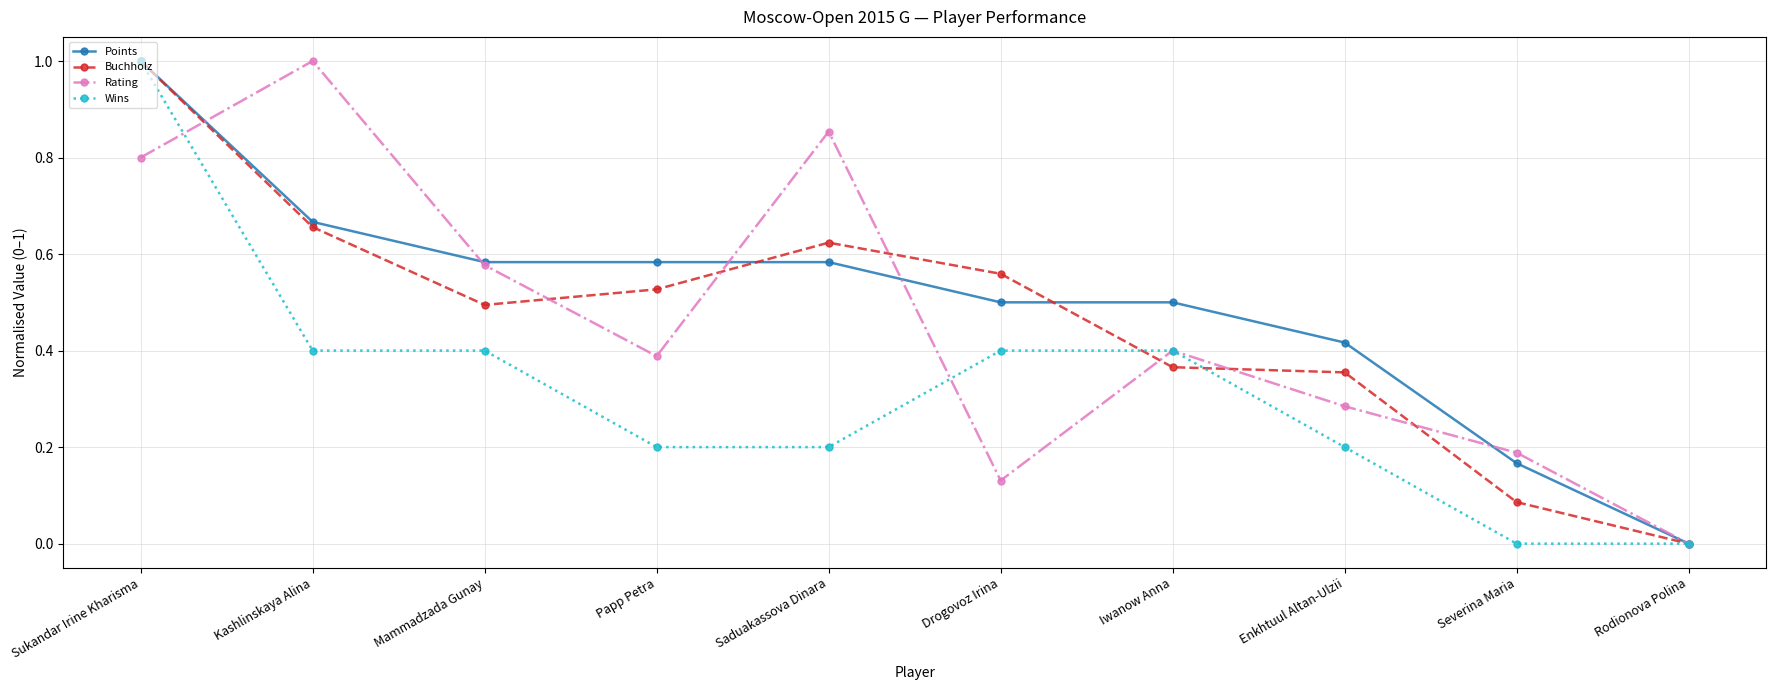

How many lines are shown in the chart?

4